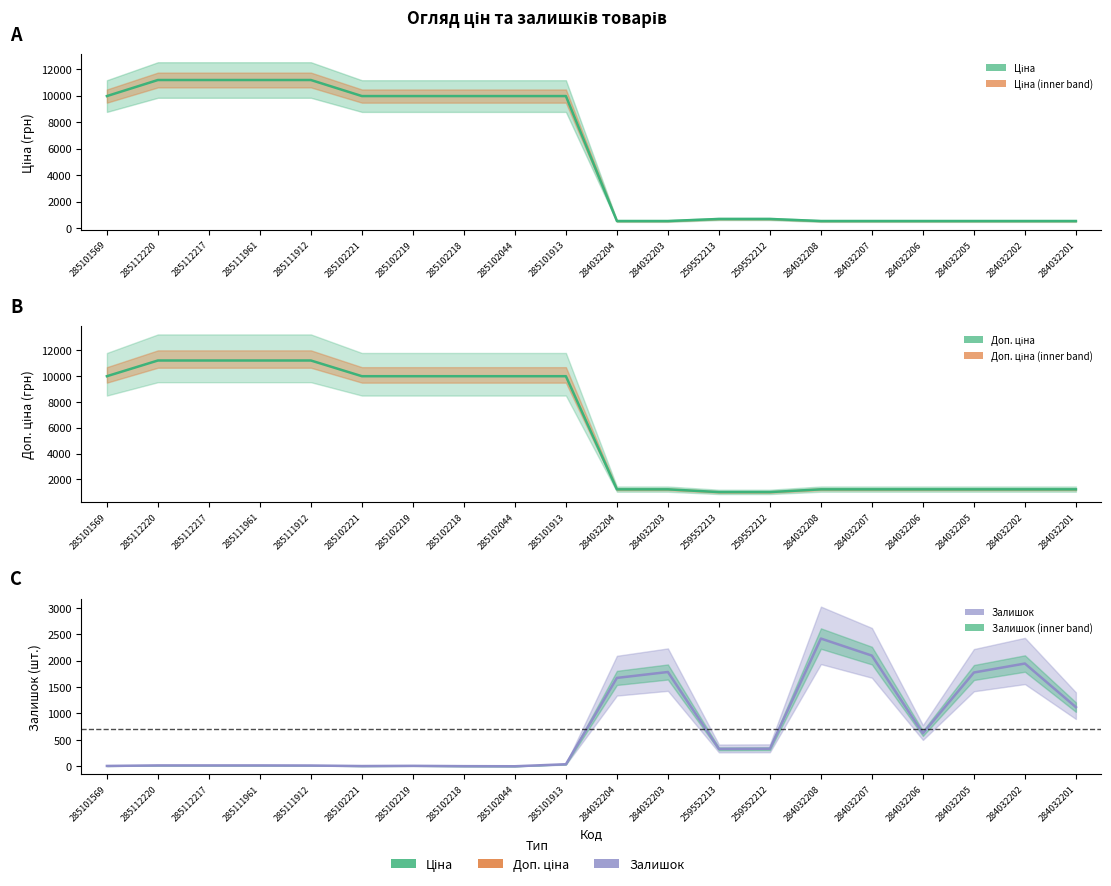

Which series has the largest range (max minus min)?

Ціна